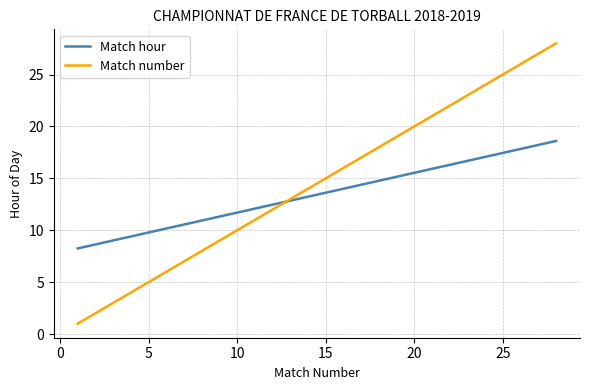

List the series in order of their peak value, highest first.

Match number, Match hour